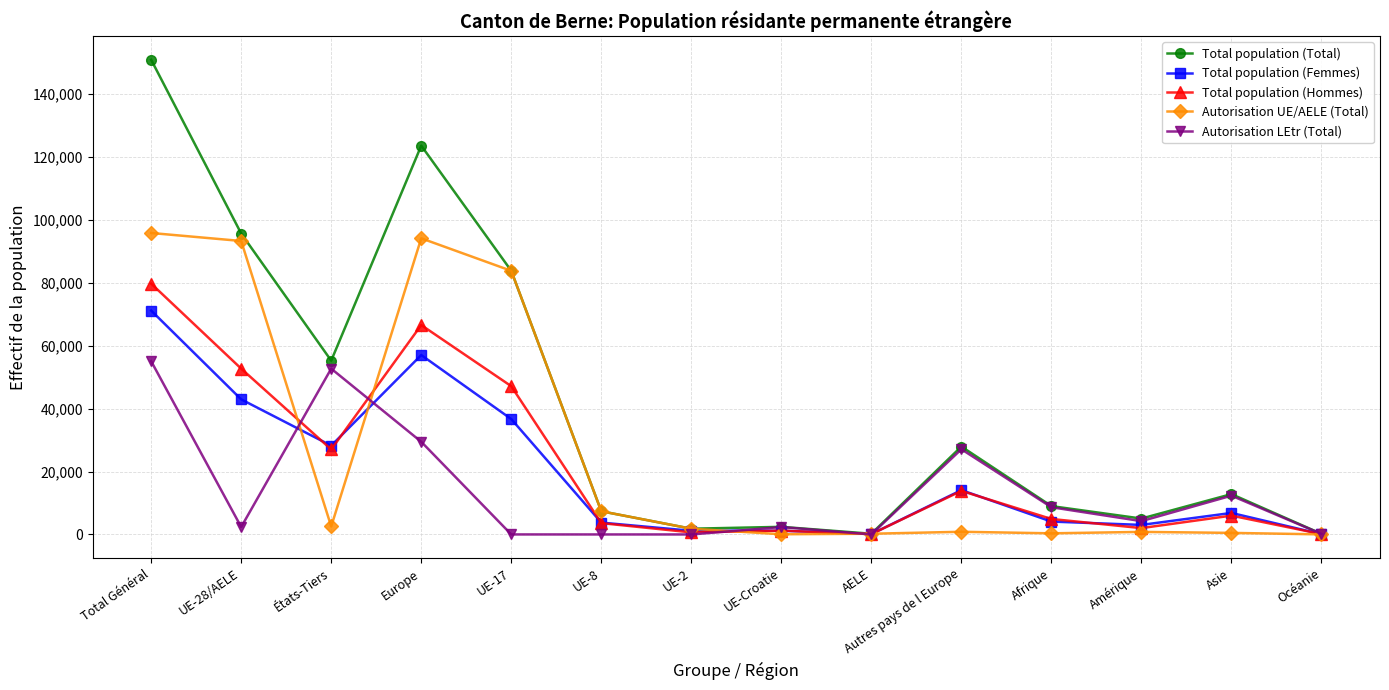

How many series are shown in this chart?

5